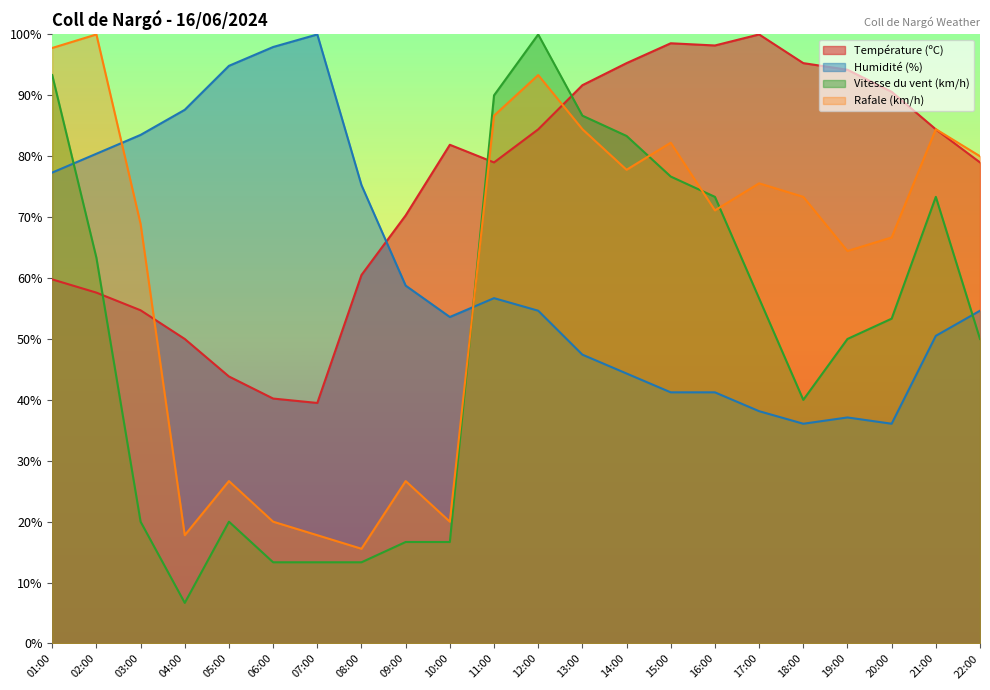

Which series changed the most between 04:00 and 09:00?

Humidité (%)